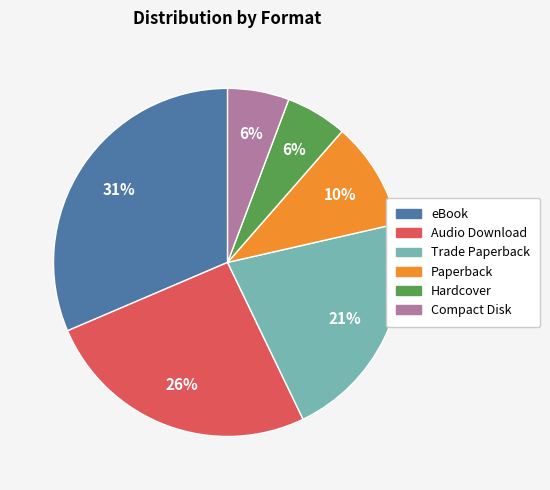

Do Compact Disk and Trade Paperback together represent more than half of the pie?

No